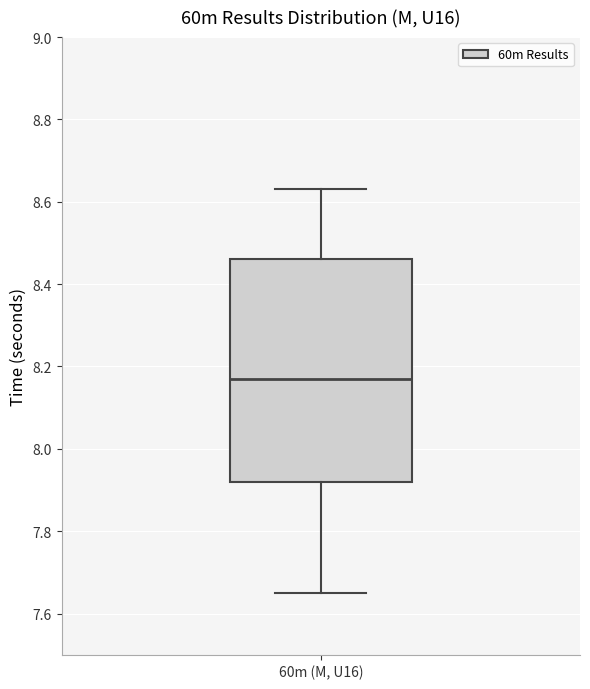

Transcribe this box plot: give where the median line is, the range the box spans, and where the two whiskers end, as read against the y-axis. The values are not printed on the chart, so give them approximately, as read against the axis.

median 8.18, box 7.92 to 8.46, whiskers 7.66 to 8.64